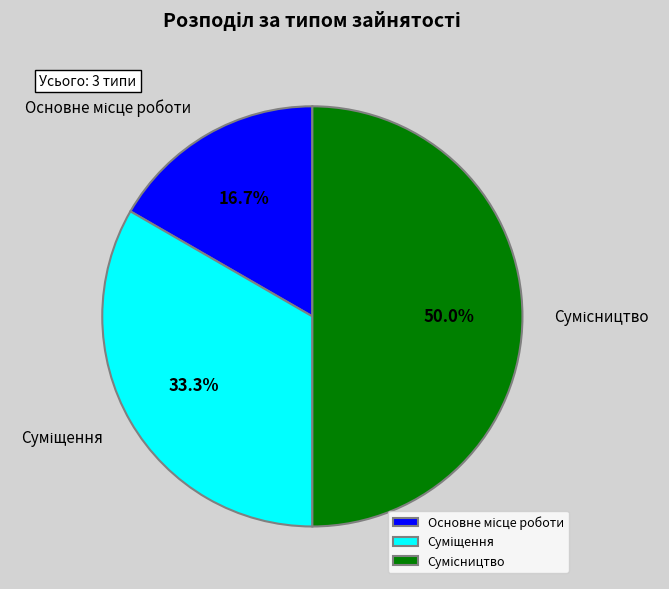

Combined, do Суміщення and Основне місце роботи account for over 50%?

No